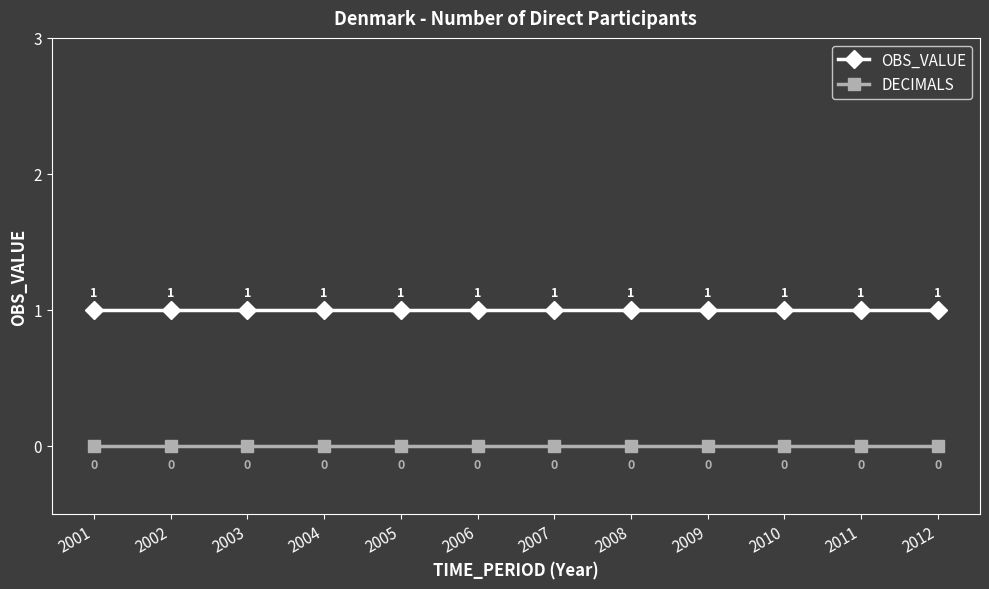

Which series has the largest total across all categories?

OBS_VALUE